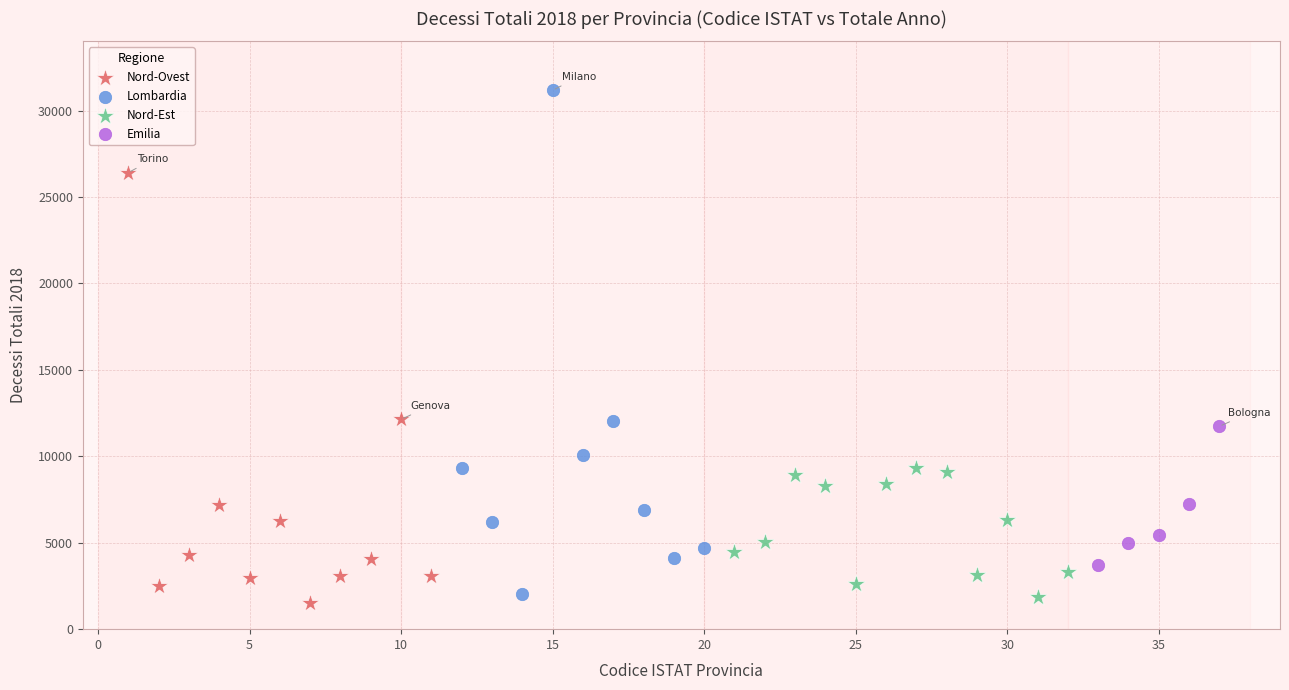

Which series contains the lowest Y value?

Nord-Ovest